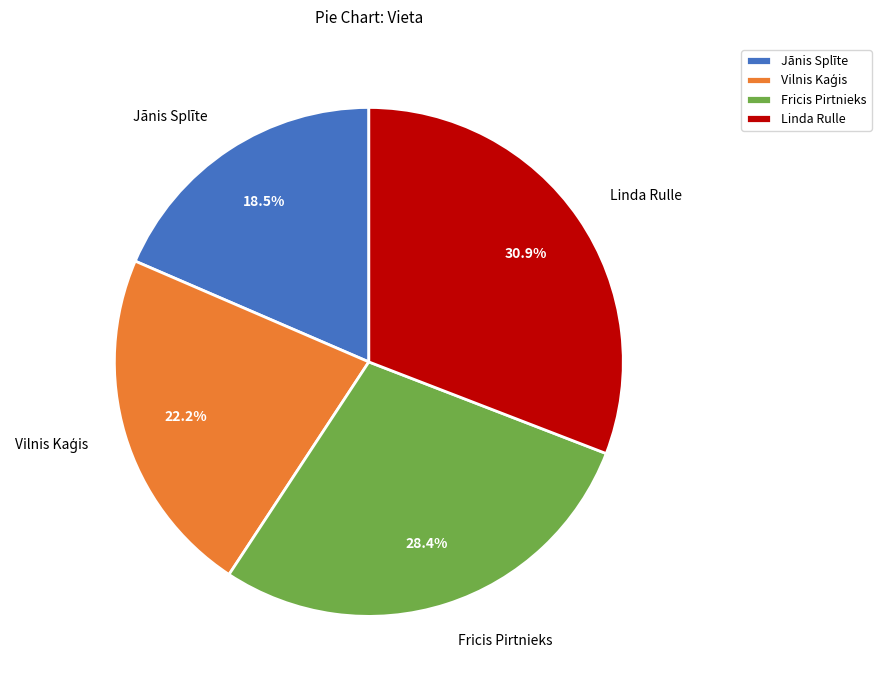

To the nearest percent, what is the combined percentage of Fricis Pirtnieks and Linda Rulle?

59%